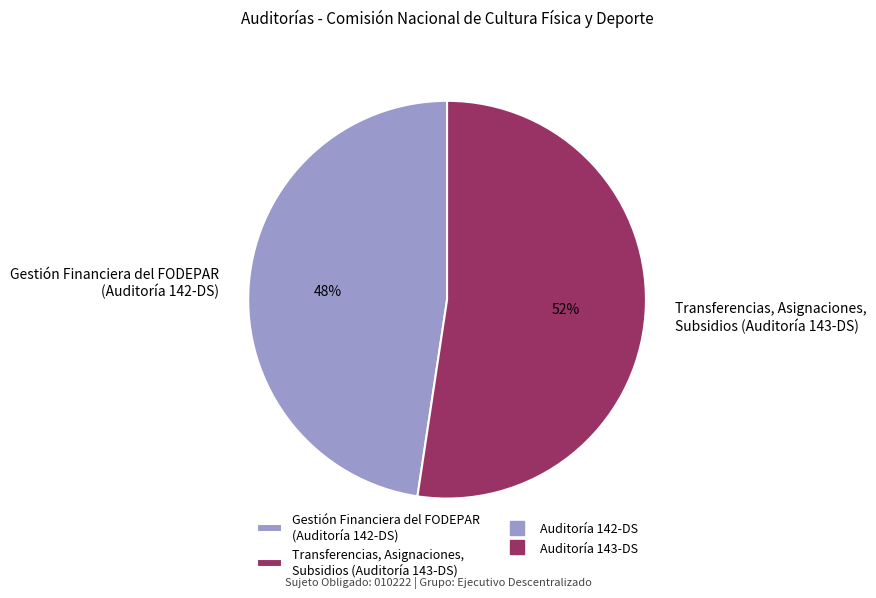

To the nearest percent, what portion does Transferencias, Asignaciones, Subsidios (Auditoría 143-DS) represent?

52%